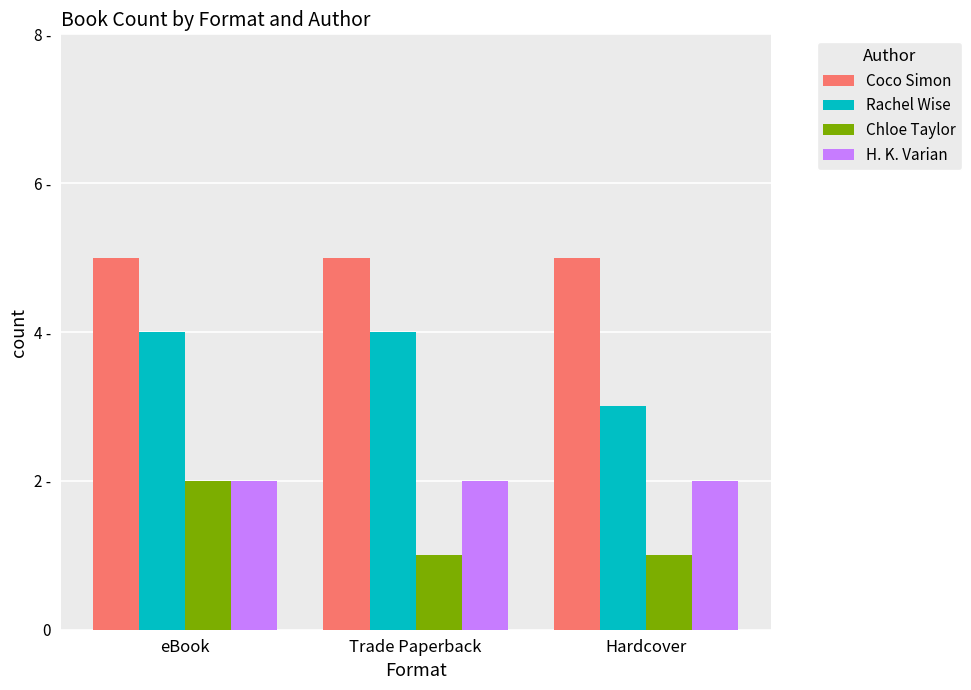

At which category is the sum across all series the highest?

eBook